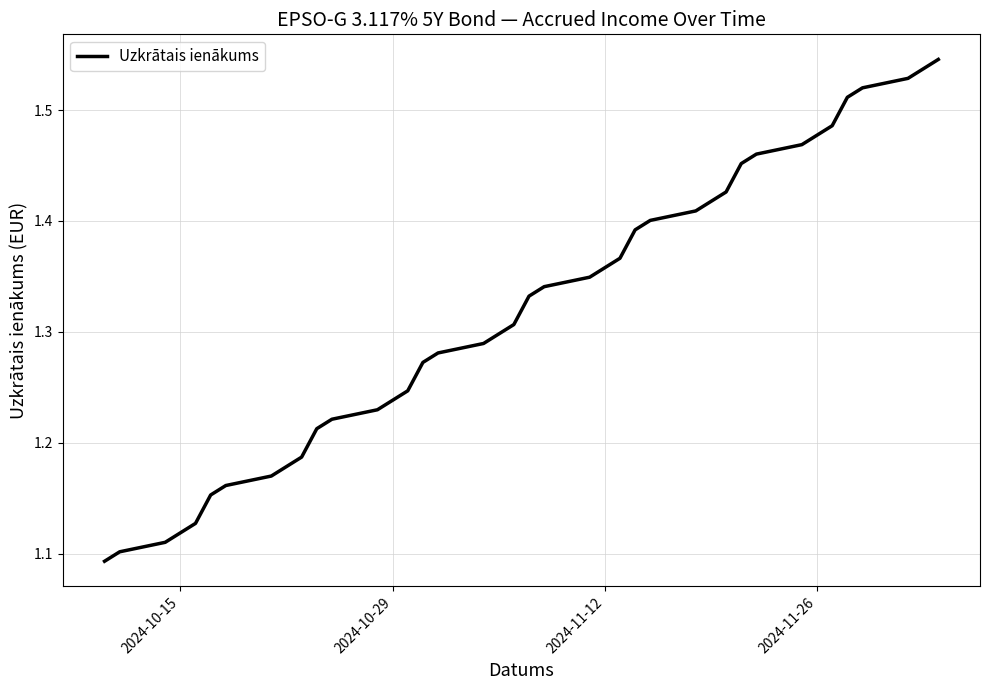

What is the difference between the maximum and minimum values?

0.5